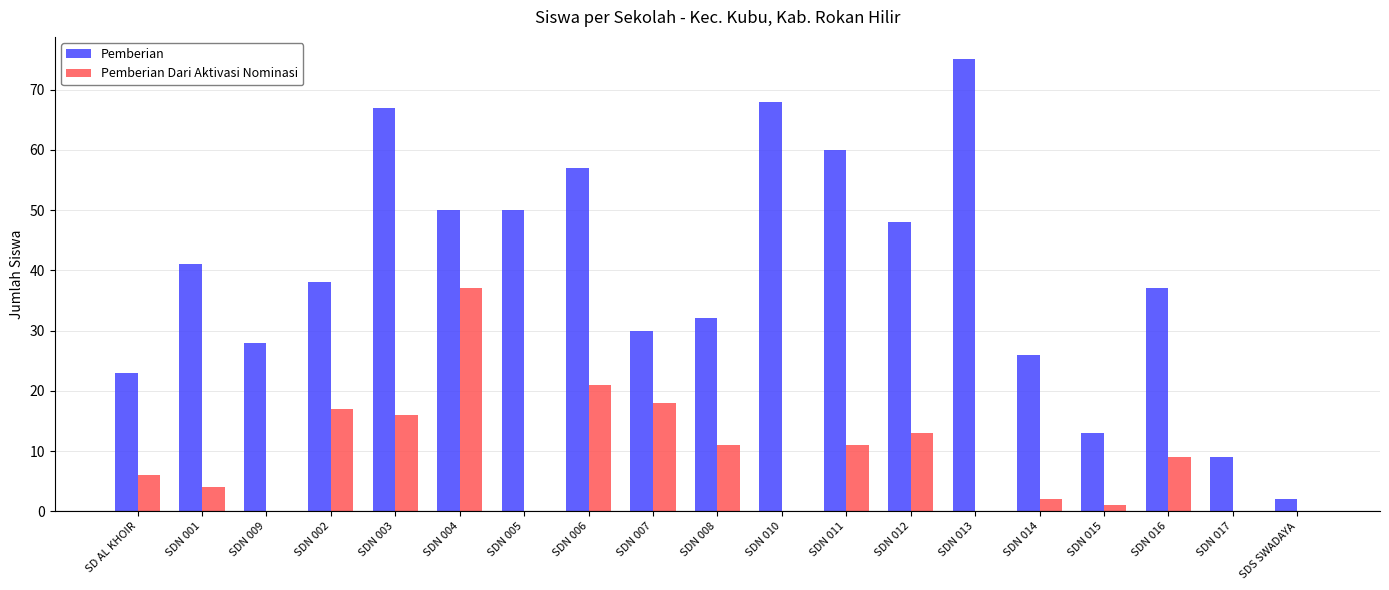

What is the total value across all series at SDS SWADAYA?

2